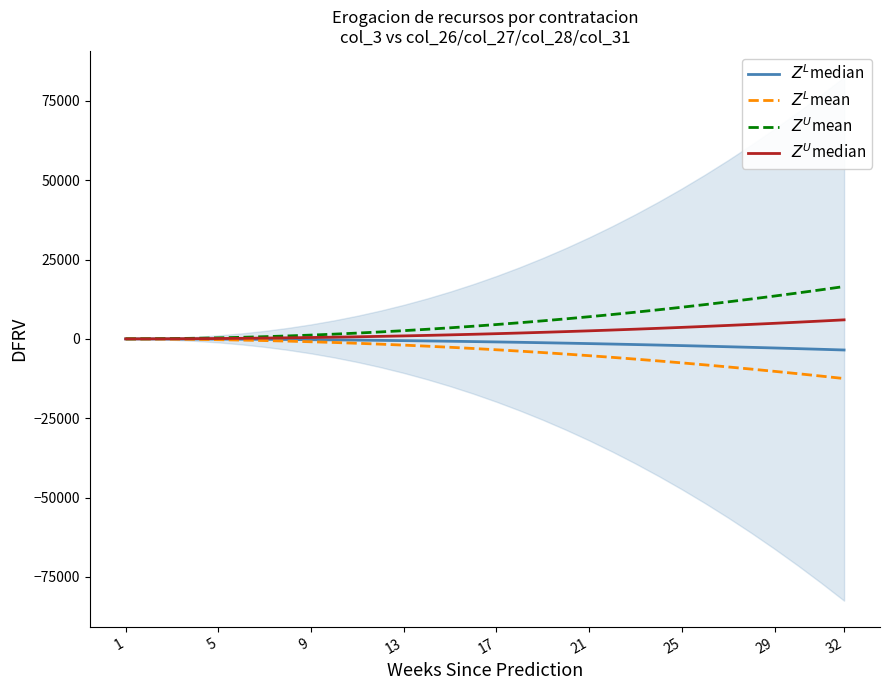

What is the sum of the $Z^U$mean values at 11 and 10?

4025.2